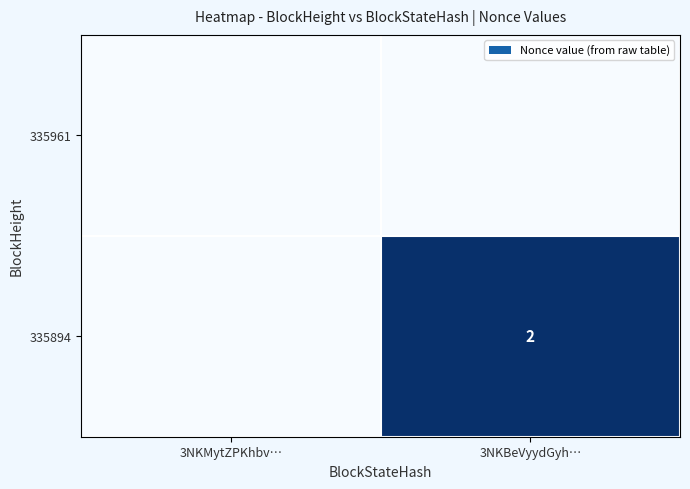

Is it true that 335894 equals 2 at 3NKBeVyydGyh…?

True